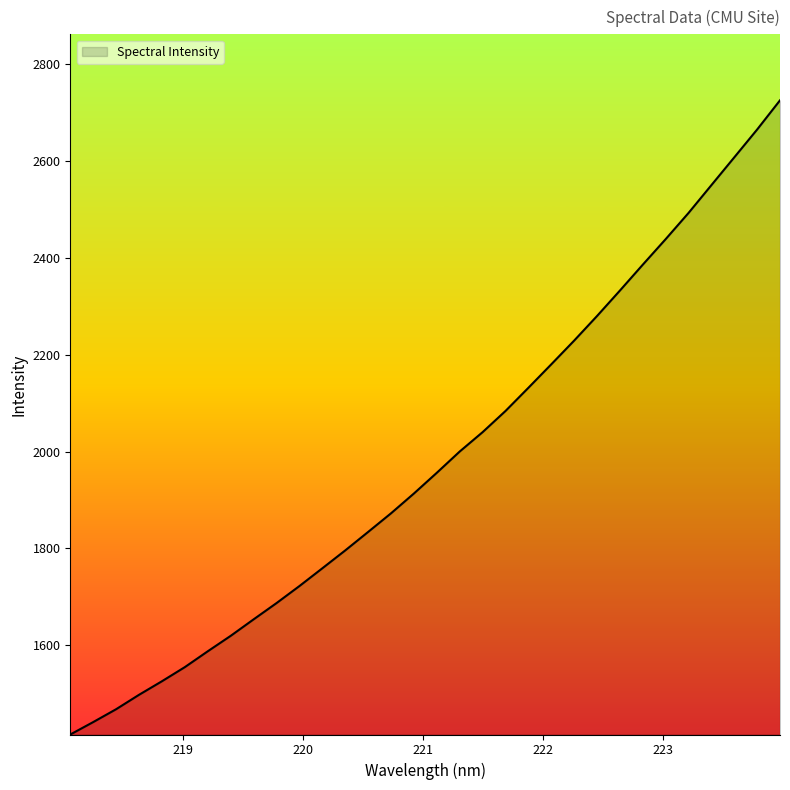

What is the greatest value displayed?

2725.2